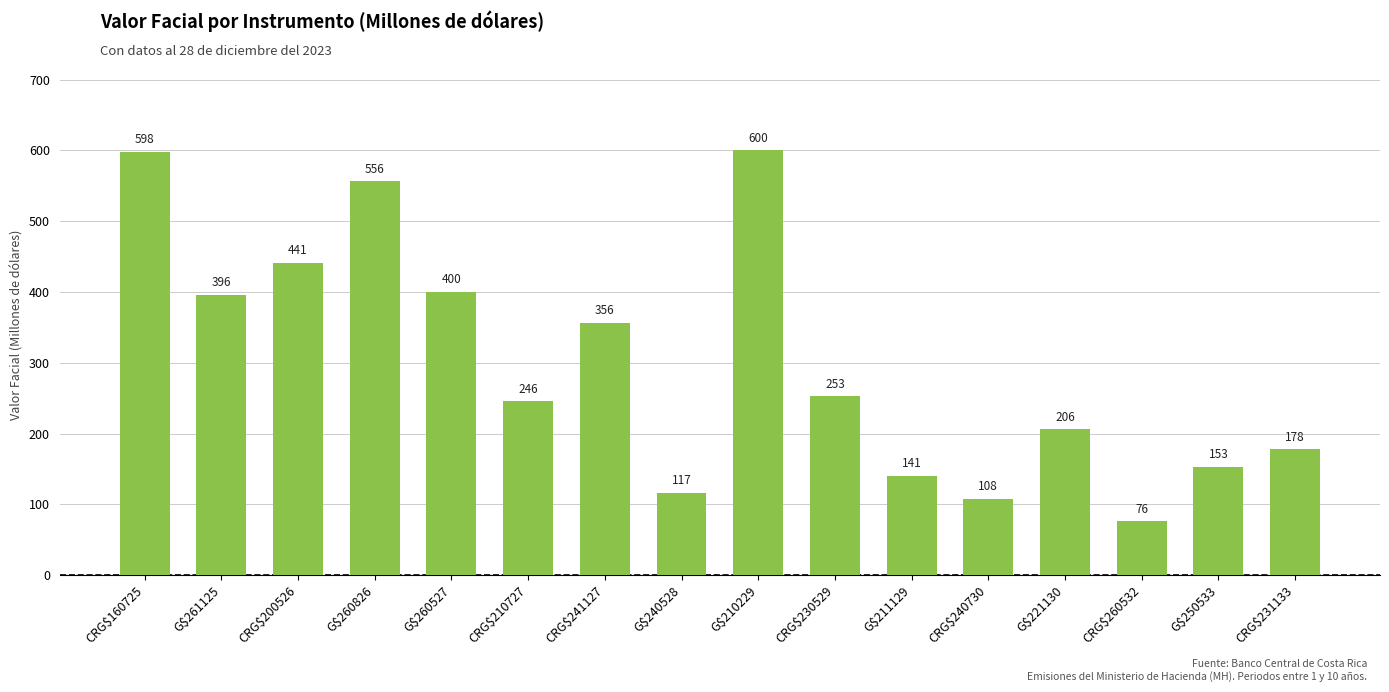

What is the difference between the maximum and minimum values?

524.2